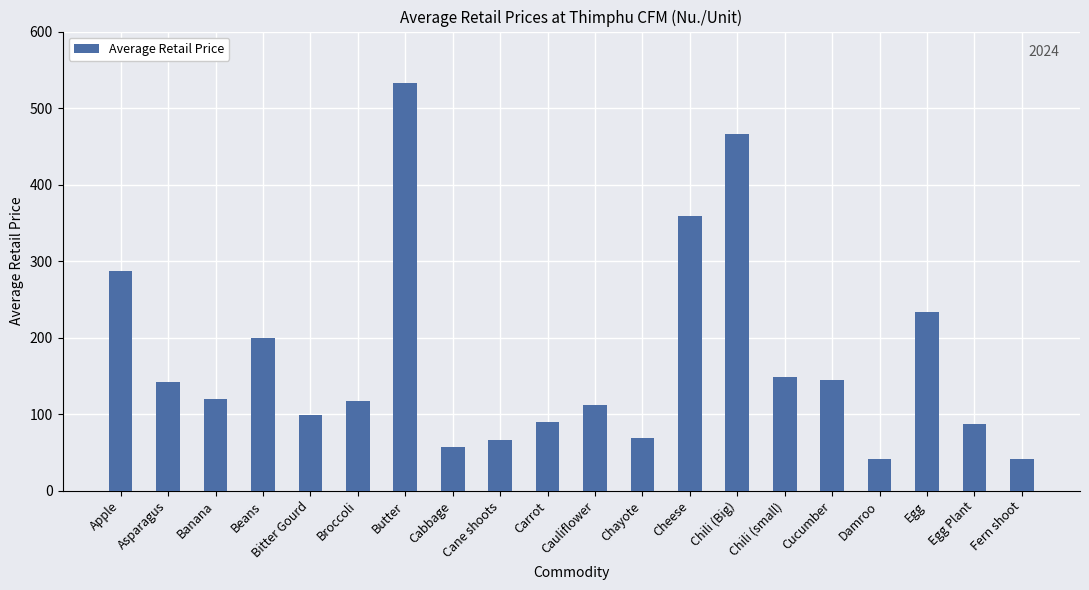

True or false: the data shows 57.7 at Broccoli.

False